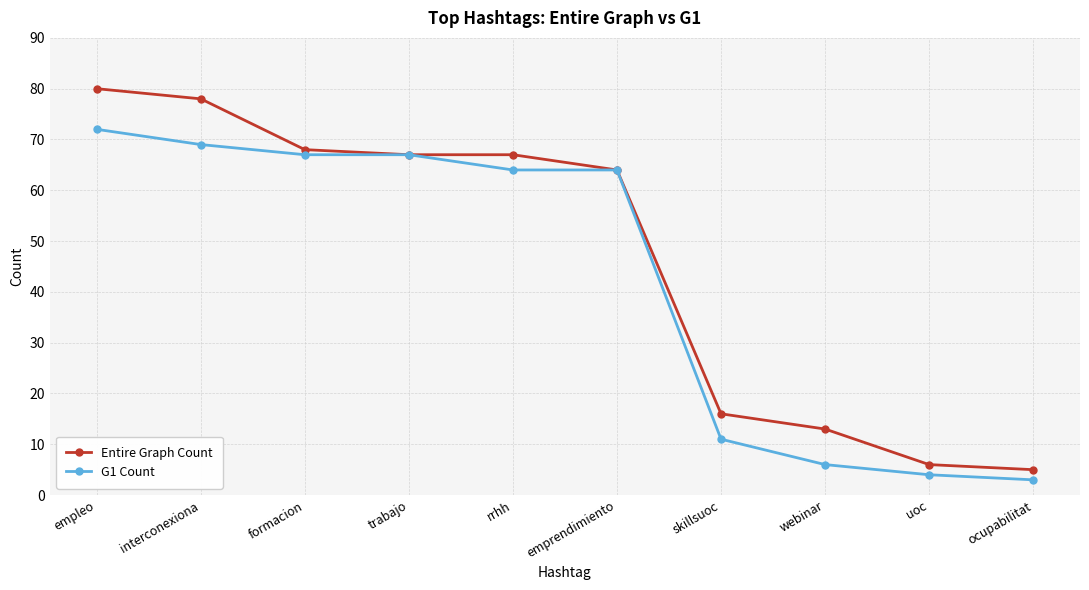

Read the Entire Graph Count value at skillsuoc, to the nearest 10.

20